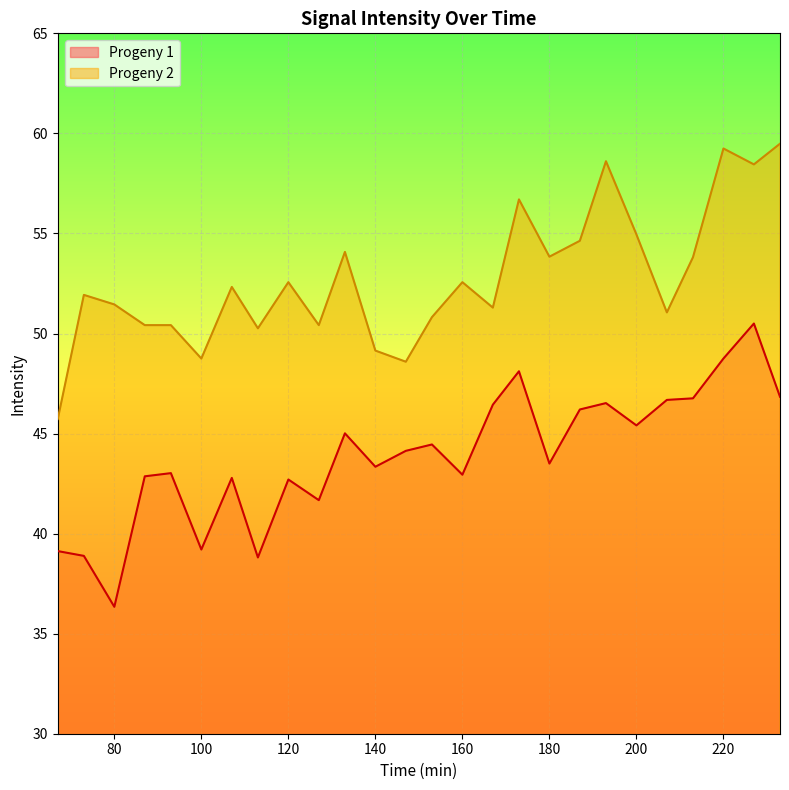

Which series has the largest total across all categories?

Progeny 2